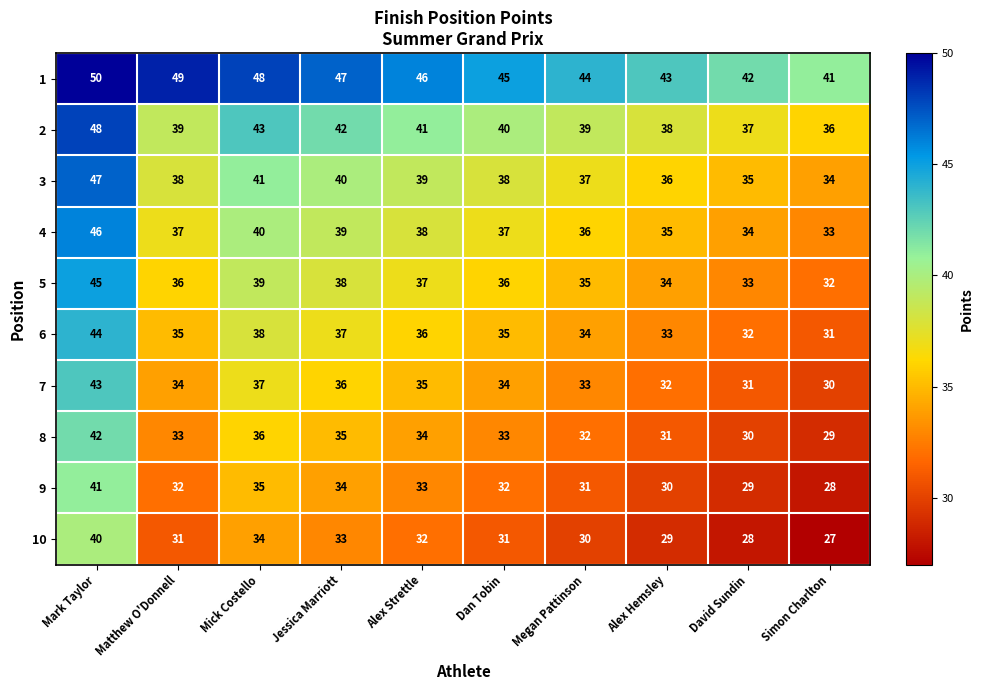

What is the difference between the maximum and minimum values in the 1 series?

9